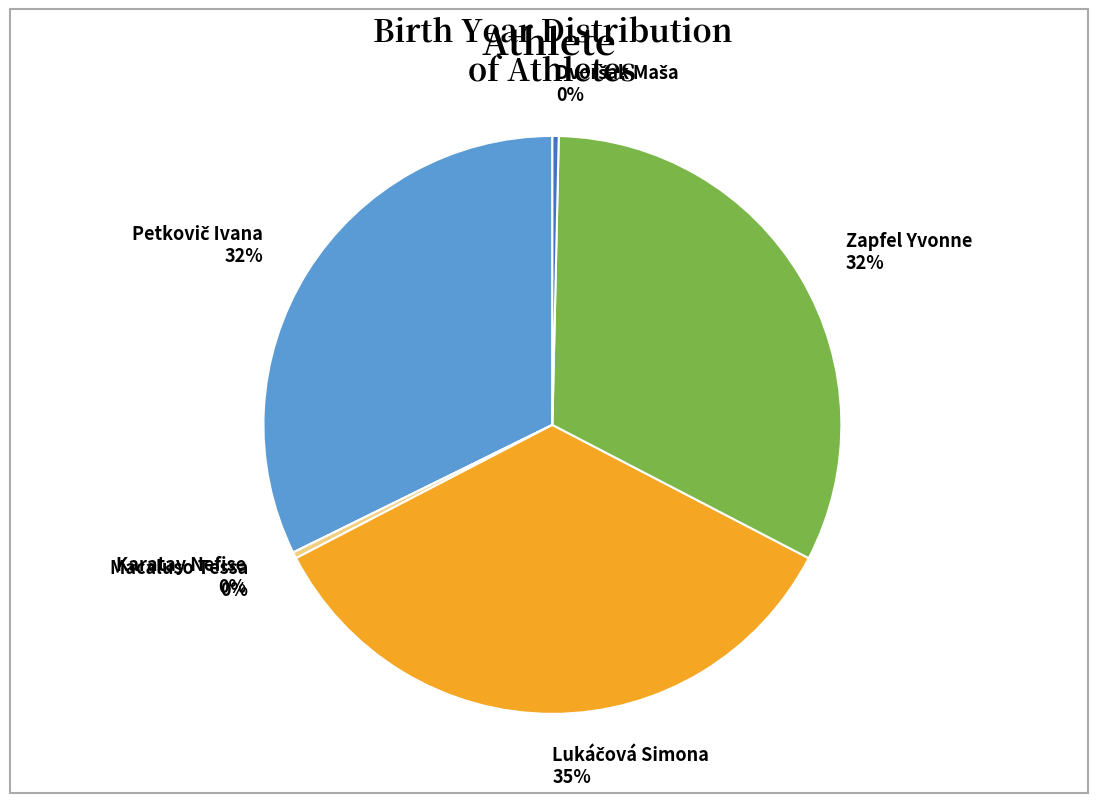

The Zapfel Yvonne slice represents 32% of the pie. True or false?

True